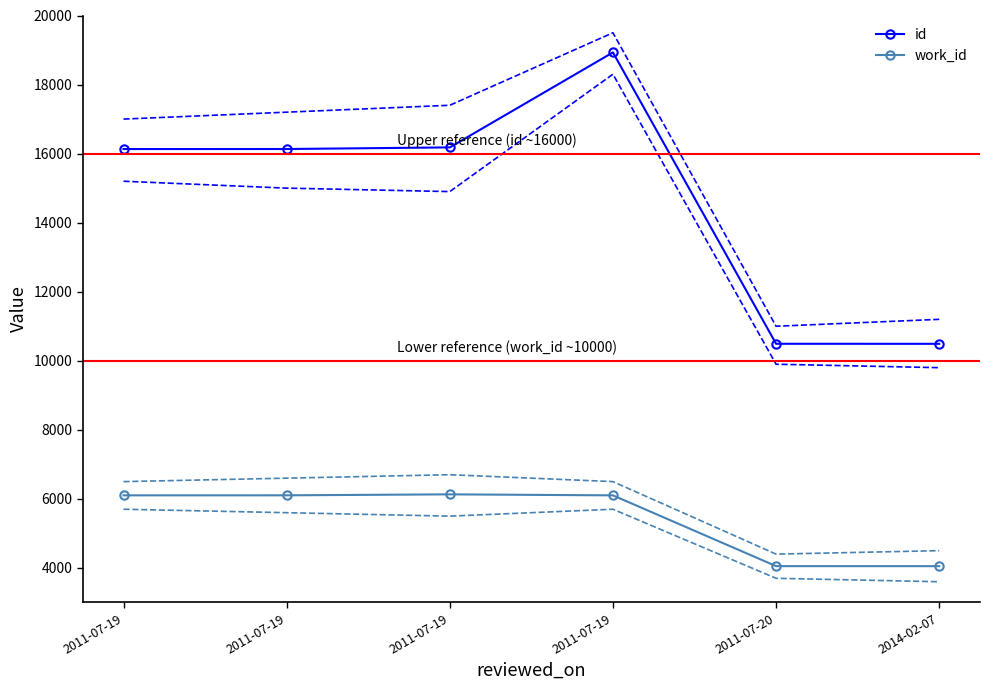

True or false: id and work_id intersect in this chart.

False